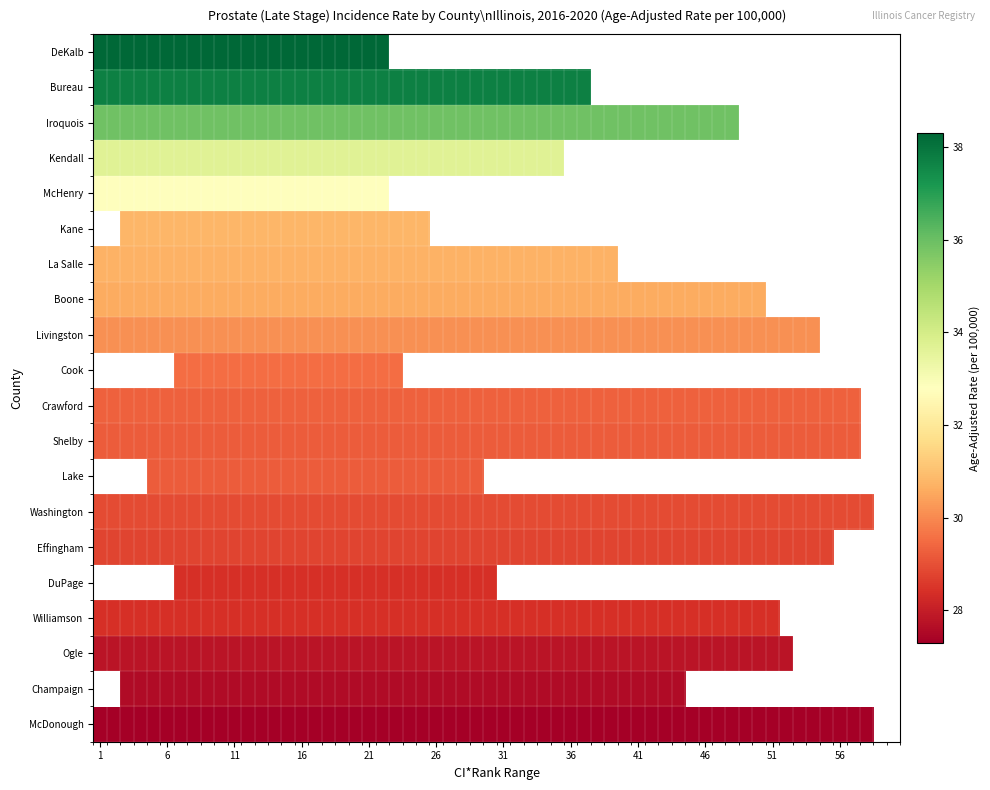

What is the greatest value displayed?

58.0